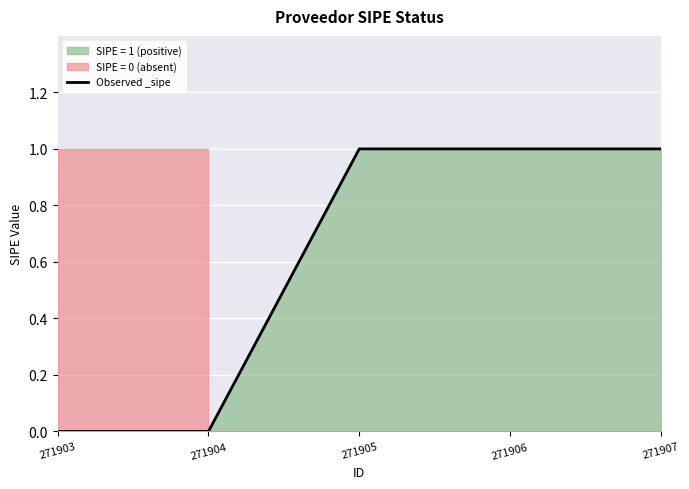

True or false: there are more than 0 points higher than both neighbors.

False